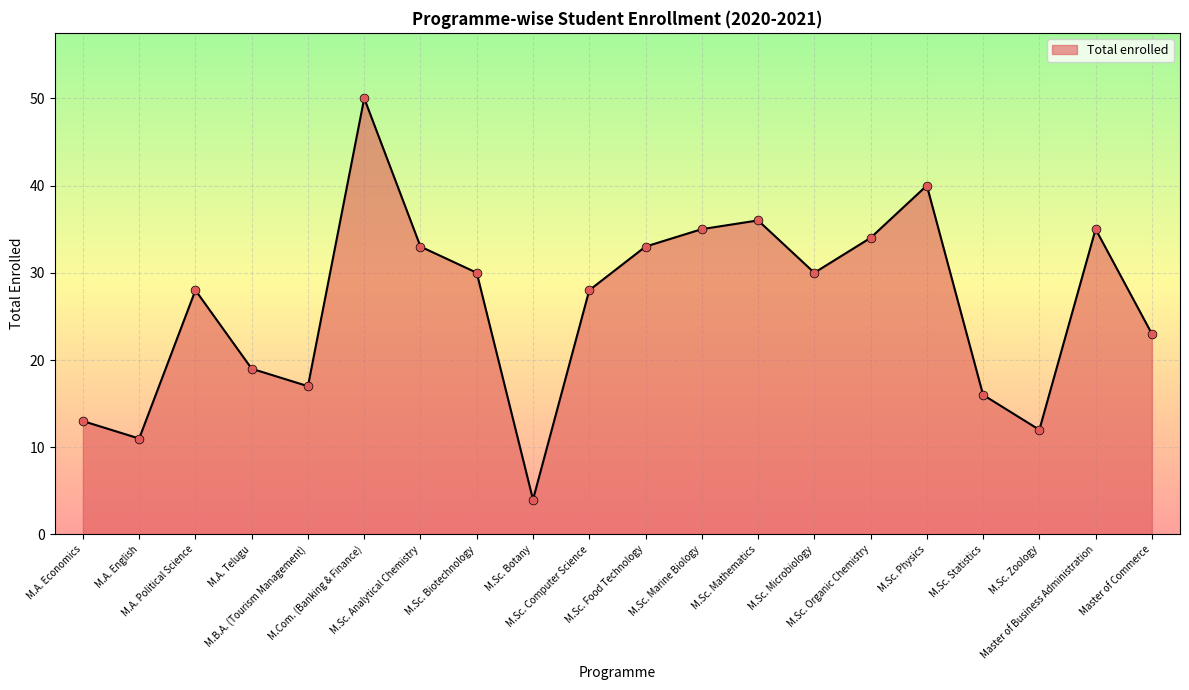

Which has a higher value, M.A. English or M.A. Telugu?

M.A. Telugu